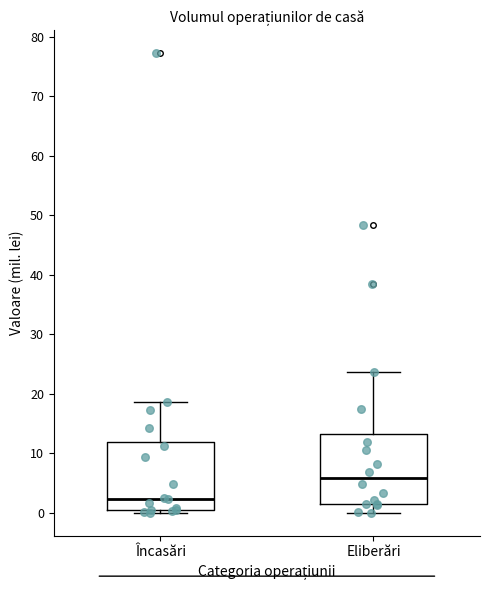

Where is the upper edge of the box for Eliberări on the y-axis? The values are not printed on the chart, so give them approximately, as read against the axis.

13